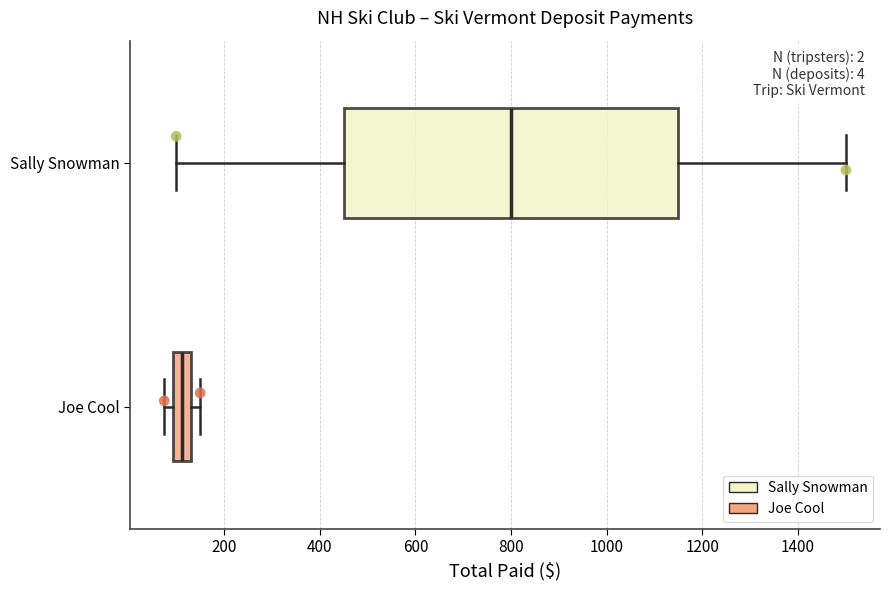

Reading bottom to top, transcribe this box plot: for each box, give where its median line is, the range the box spans, and where its two whiskers end, as read against the x-axis. The values are not printed on the chart, so give them approximately, as read against the axis.

Joe Cool: median 120, box 100 to 140, whiskers 80 to 160
Sally Snowman: median 800, box 460 to 1160, whiskers 100 to 1500